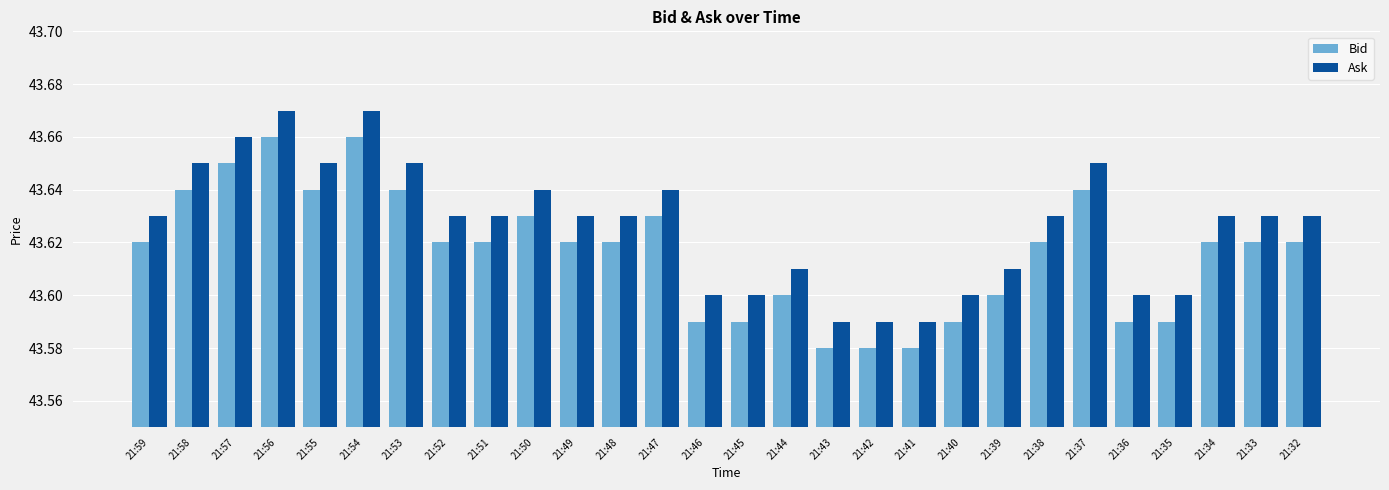

The Ask series shows 43.6 at 21:38. True or false?

True